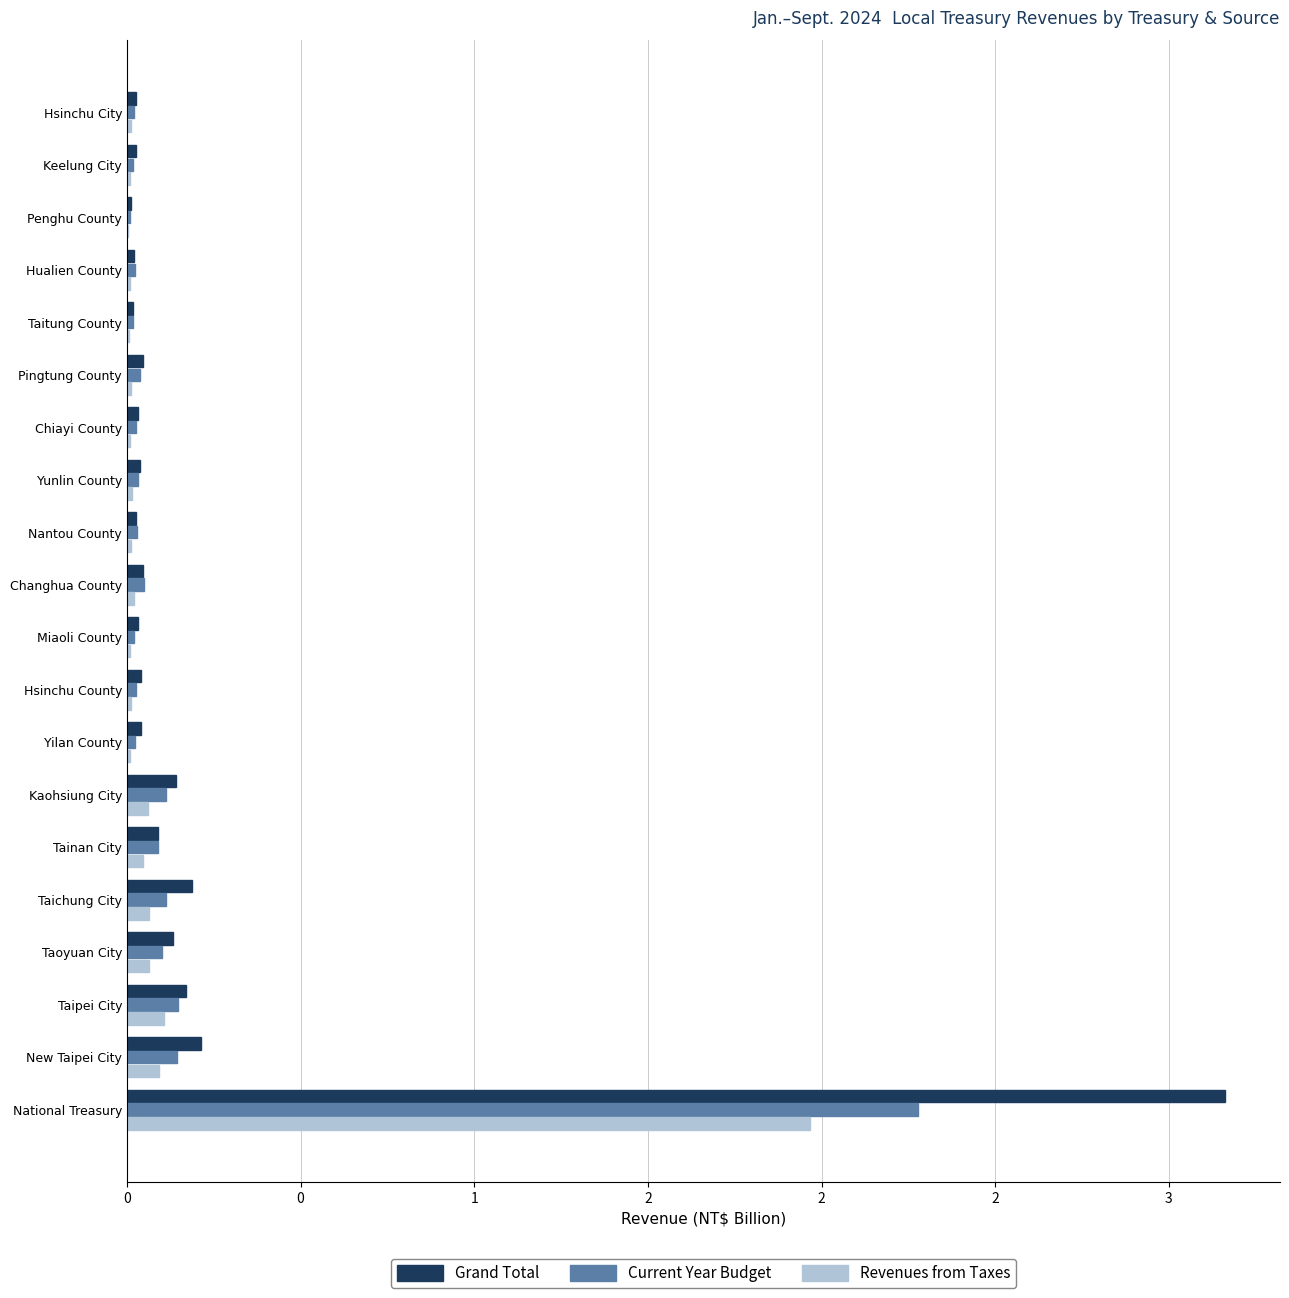

What are all the series names shown in the legend?

Grand Total, Current Year Budget, Revenues from Taxes